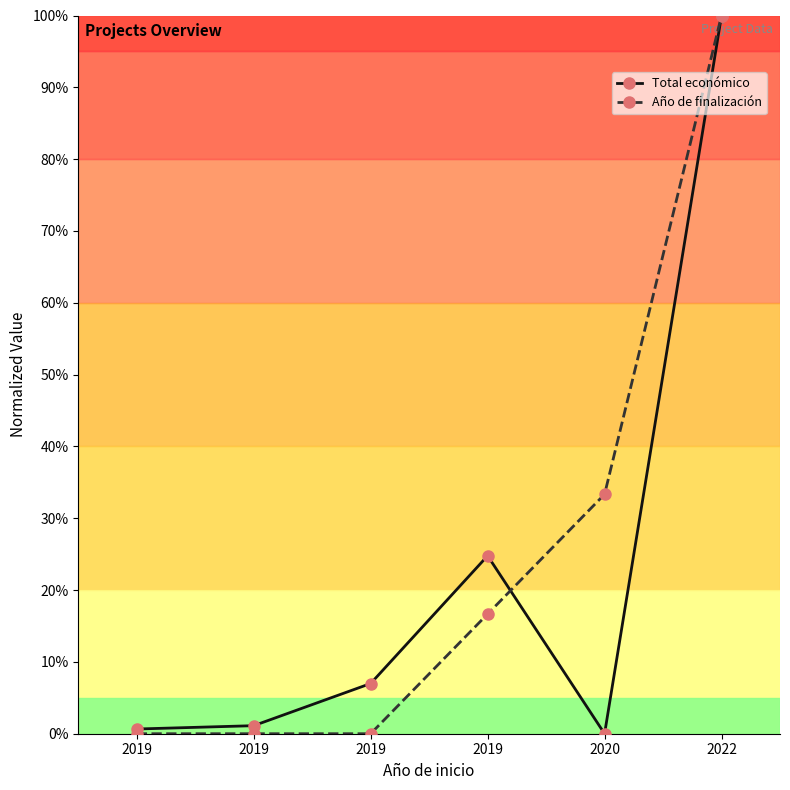

Reading left to right, list all the values displayed in this chart.

Total económico: 2019=0.7	2019=1.1	2019=7.0	2019=24.8	2020=0.0	2022=100.0
Año de finalización: 2019=0.0	2019=0.0	2019=0.0	2019=16.7	2020=33.3	2022=100.0